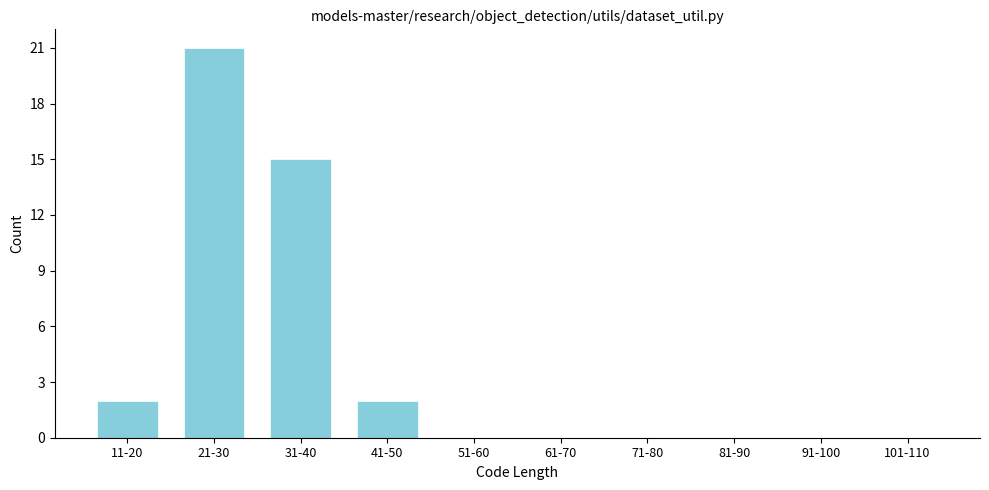

Reading right to left, extract all data points from this chart.

101-110=0	91-100=0	81-90=0	71-80=0	61-70=0	51-60=0	41-50=2	31-40=15	21-30=21	11-20=2